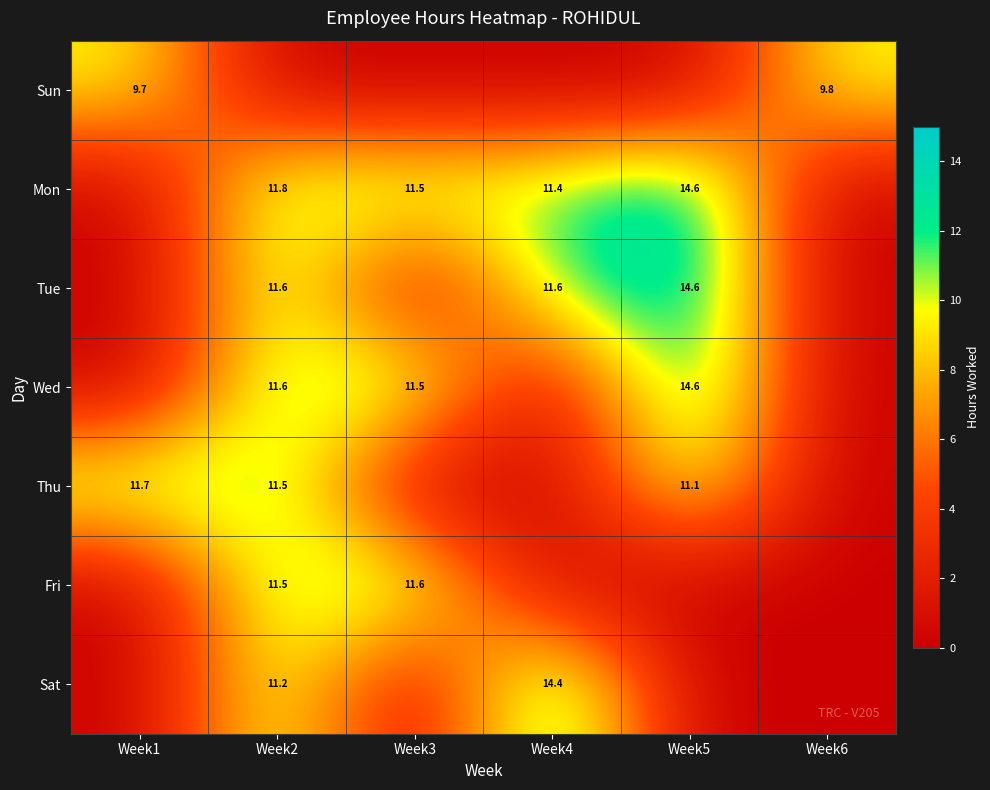

The Tue series shows 11.6 at Week4. True or false?

True